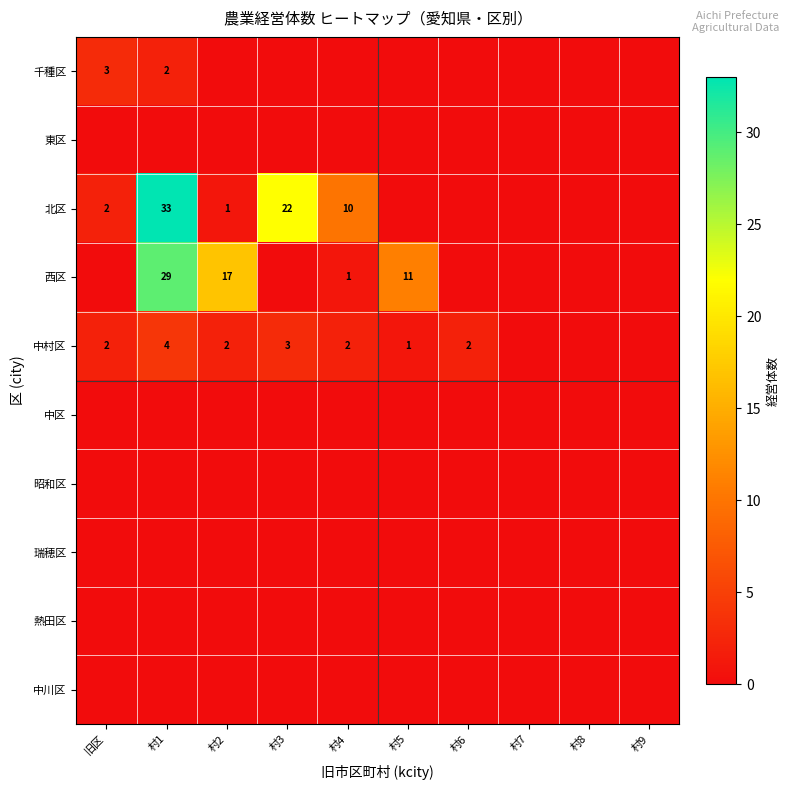

True or false: 西区 has a value of 11 at 村5.

True